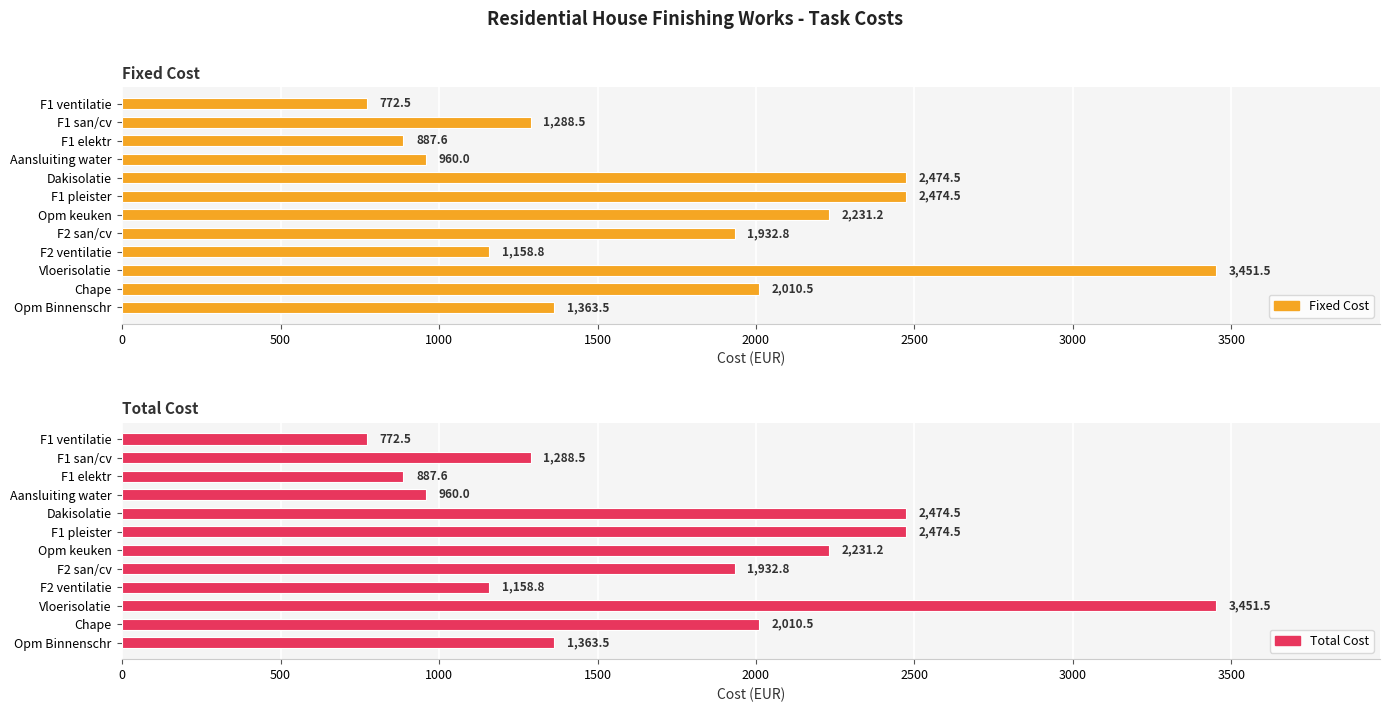

Read the Fixed Cost value at Opm Binnenschr.

1363.5